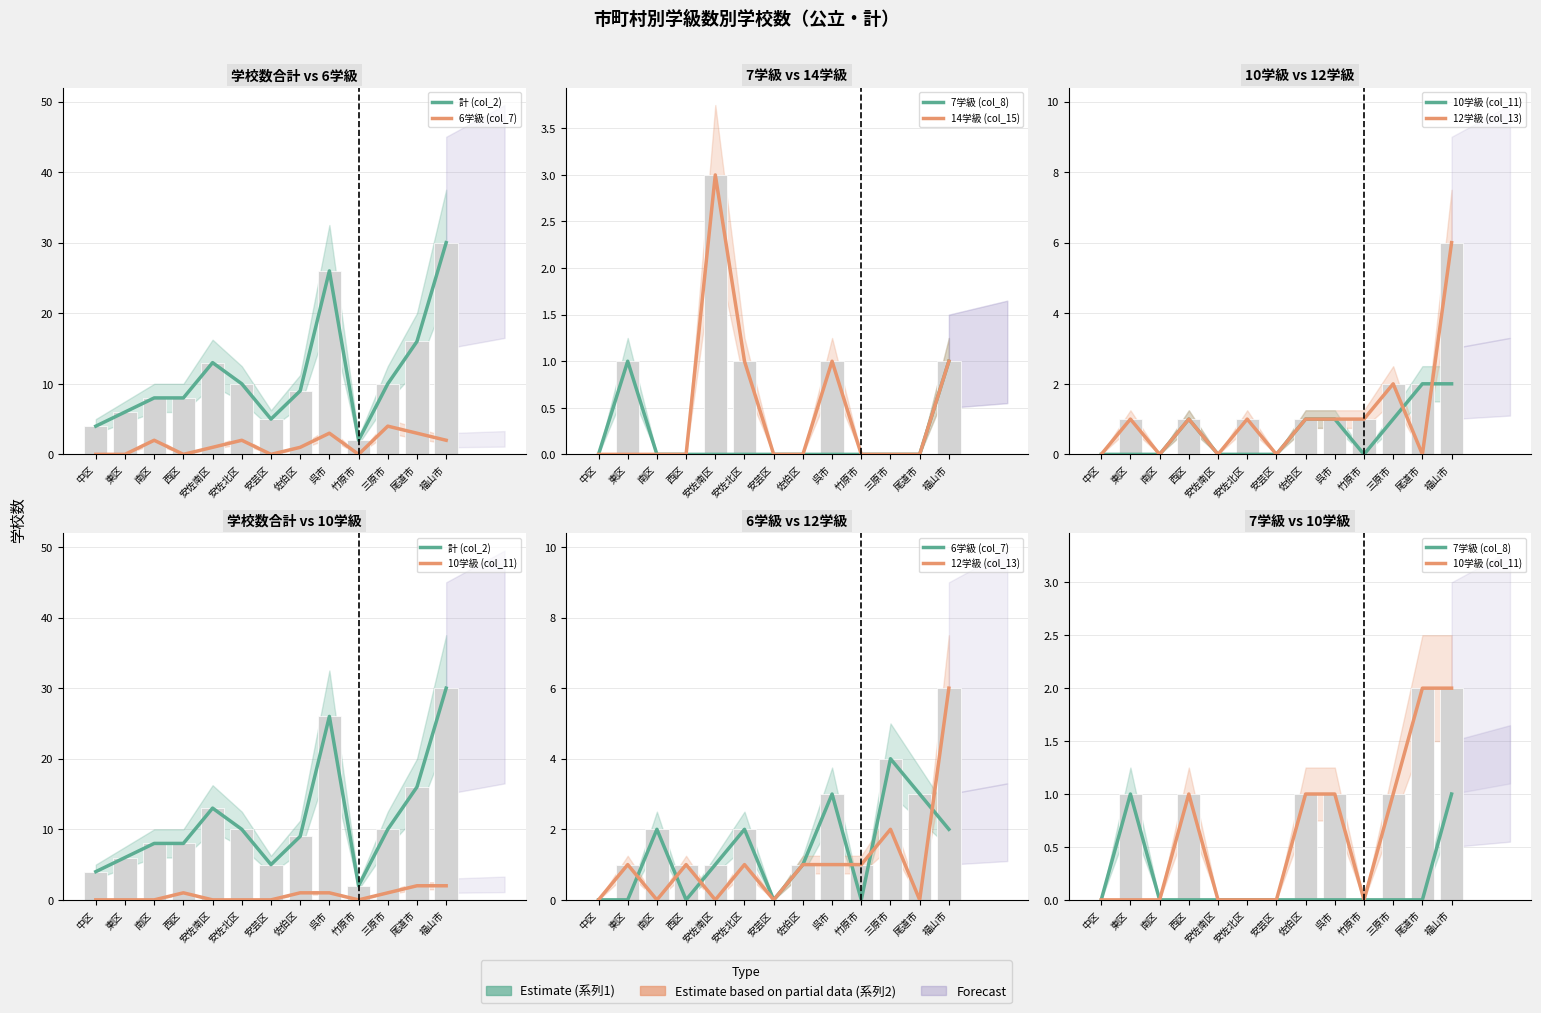

Reading left to right, what are all the values shown in this chart?

計 (col_2): 中区=4	東区=6	南区=8	西区=8	安佐南区=13	安佐北区=10	安芸区=5	佐伯区=9	呉市=26	竹原市=2	三原市=10	尾道市=16	福山市=30
6学級 (col_7): 中区=0	東区=0	南区=2	西区=0	安佐南区=1	安佐北区=2	安芸区=0	佐伯区=1	呉市=3	竹原市=0	三原市=4	尾道市=3	福山市=2
7学級 (col_8): 中区=0	東区=1	南区=0	西区=0	安佐南区=0	安佐北区=0	安芸区=0	佐伯区=0	呉市=0	竹原市=0	三原市=0	尾道市=0	福山市=1
14学級 (col_15): 中区=0	東区=0	南区=0	西区=0	安佐南区=3	安佐北区=1	安芸区=0	佐伯区=0	呉市=1	竹原市=0	三原市=0	尾道市=0	福山市=1
10学級 (col_11): 中区=0	東区=0	南区=0	西区=1	安佐南区=0	安佐北区=0	安芸区=0	佐伯区=1	呉市=1	竹原市=0	三原市=1	尾道市=2	福山市=2
12学級 (col_13): 中区=0	東区=1	南区=0	西区=1	安佐南区=0	安佐北区=1	安芸区=0	佐伯区=1	呉市=1	竹原市=1	三原市=2	尾道市=0	福山市=6